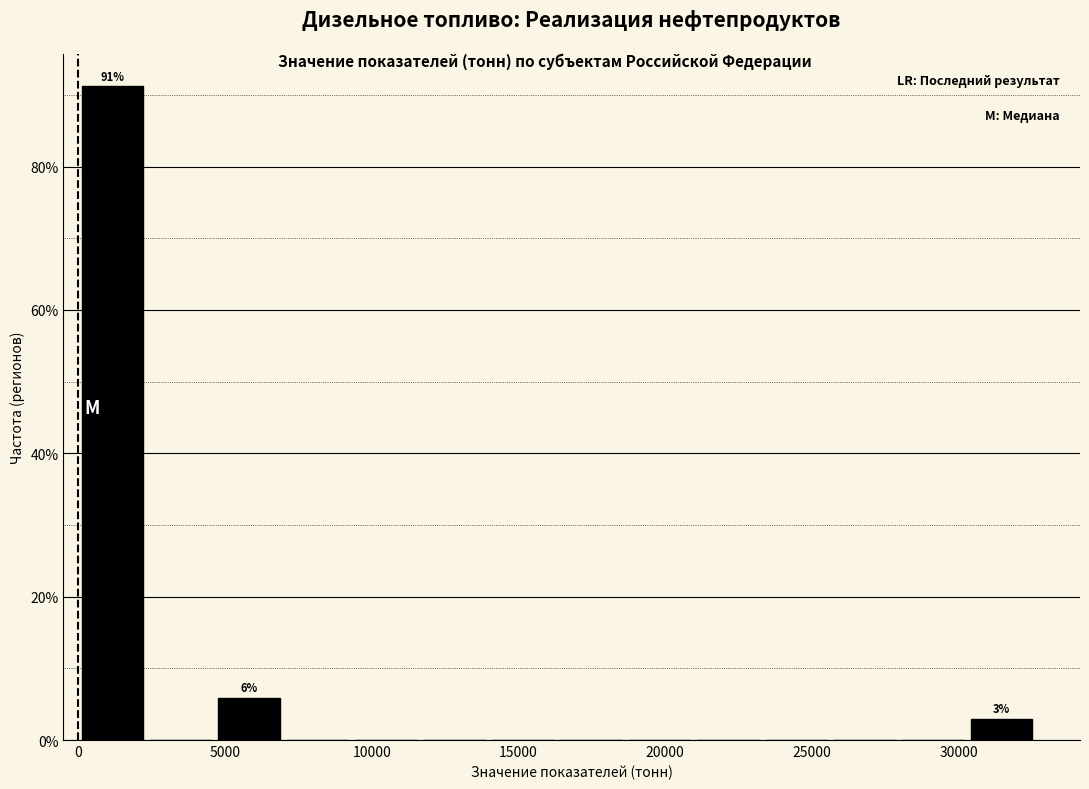

Over which range of the x-axis is the bar tallest?

0 to 2500